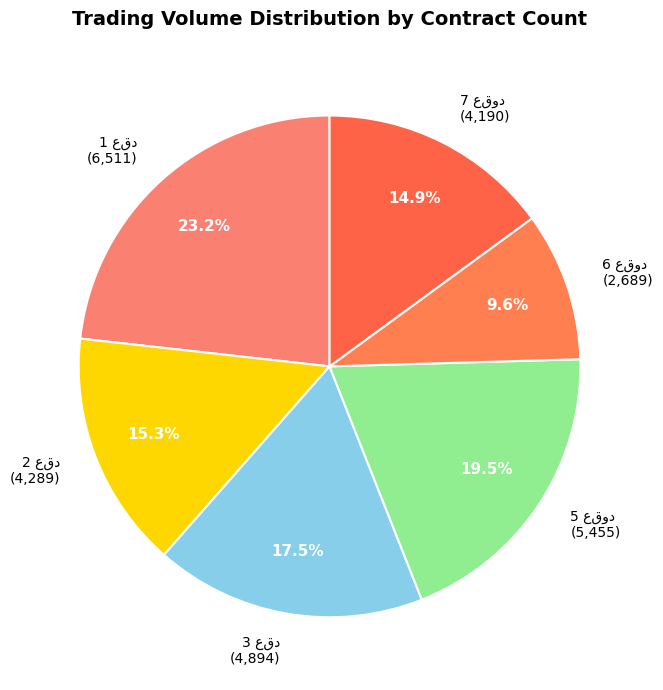

Is there any slice that represents more than half of the pie?

No